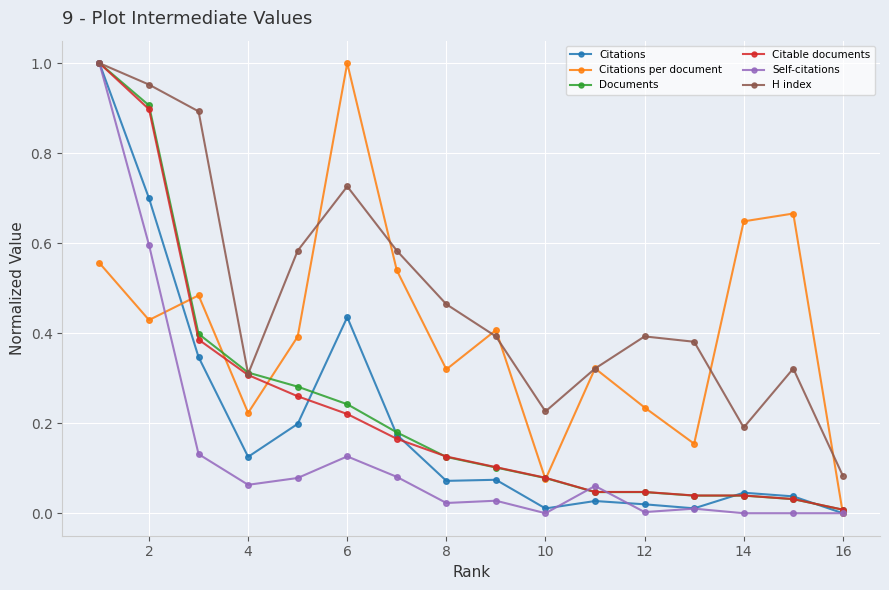

What is the value of the Documents point at the 2nd from the left?

0.9